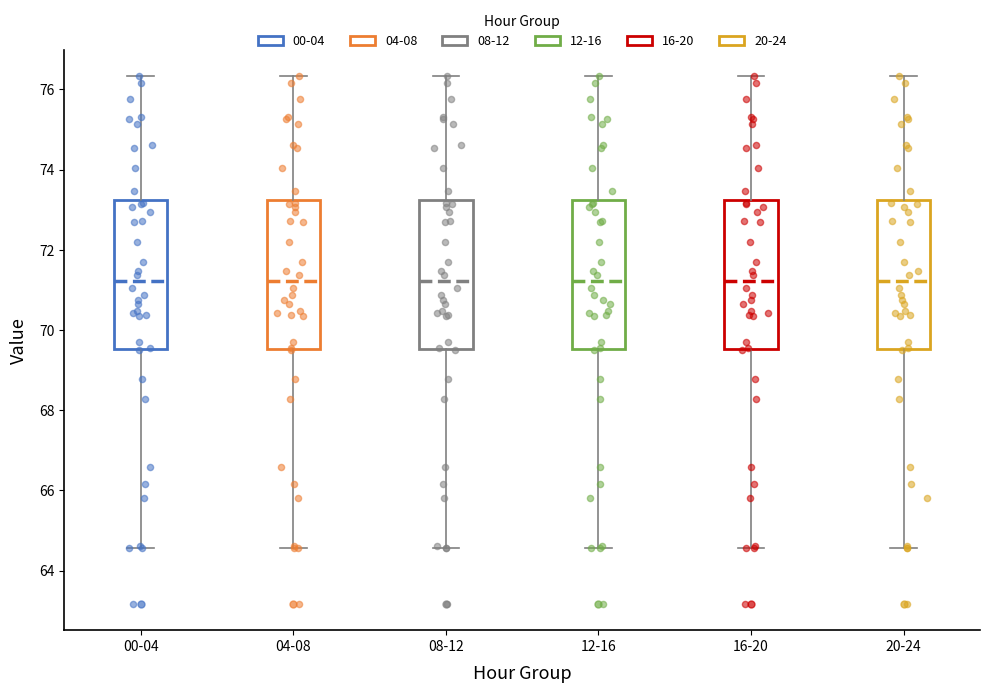

Reading left to right, read every box against the y-axis: the position of its median line, the range the box covers, and the ends of its whiskers. The values are not printed on the chart, so give them approximately, as read against the axis.

00-04: median 71.2, box 69.6 to 73.2, whiskers 64.6 to 76.4
04-08: median 71.2, box 69.6 to 73.2, whiskers 64.6 to 76.4
08-12: median 71.2, box 69.6 to 73.2, whiskers 64.6 to 76.4
12-16: median 71.2, box 69.6 to 73.2, whiskers 64.6 to 76.4
16-20: median 71.2, box 69.6 to 73.2, whiskers 64.6 to 76.4
20-24: median 71.2, box 69.6 to 73.2, whiskers 64.6 to 76.4